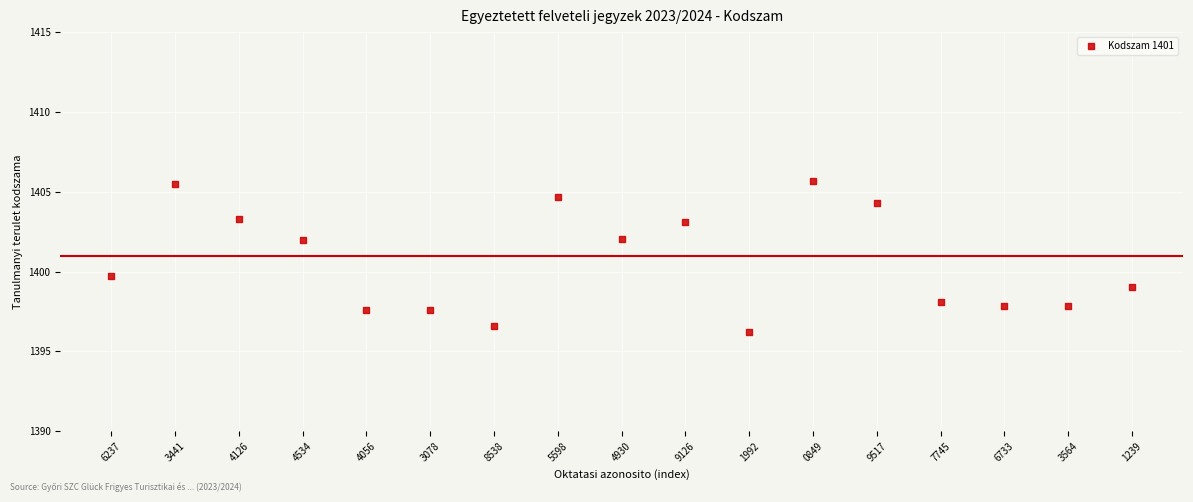

What is the range of Y values (max minus min)?

9.5